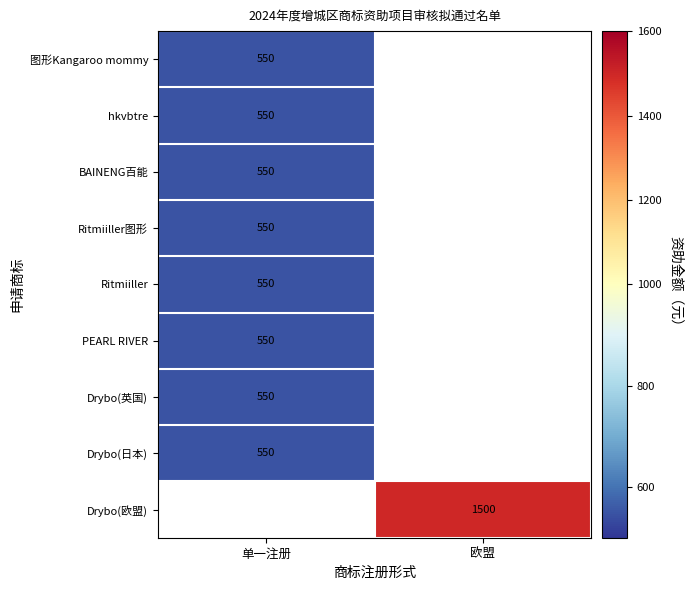

How many categories are shown in the chart?

2